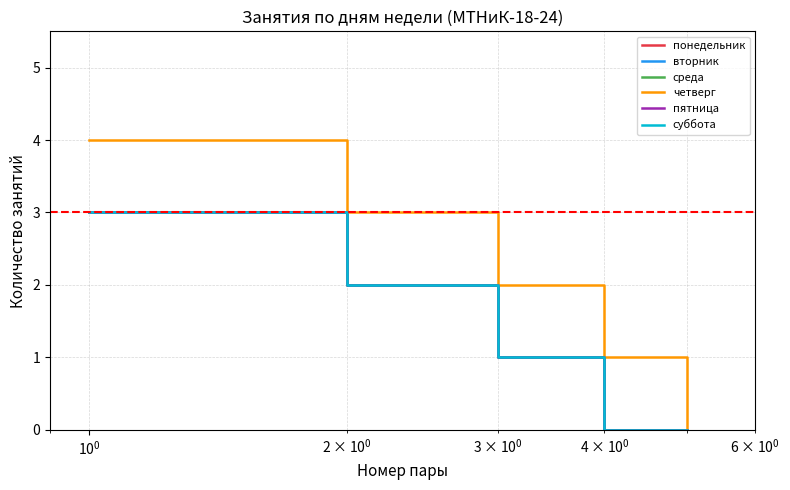

Is this an area chart (filled region under the line)?

No